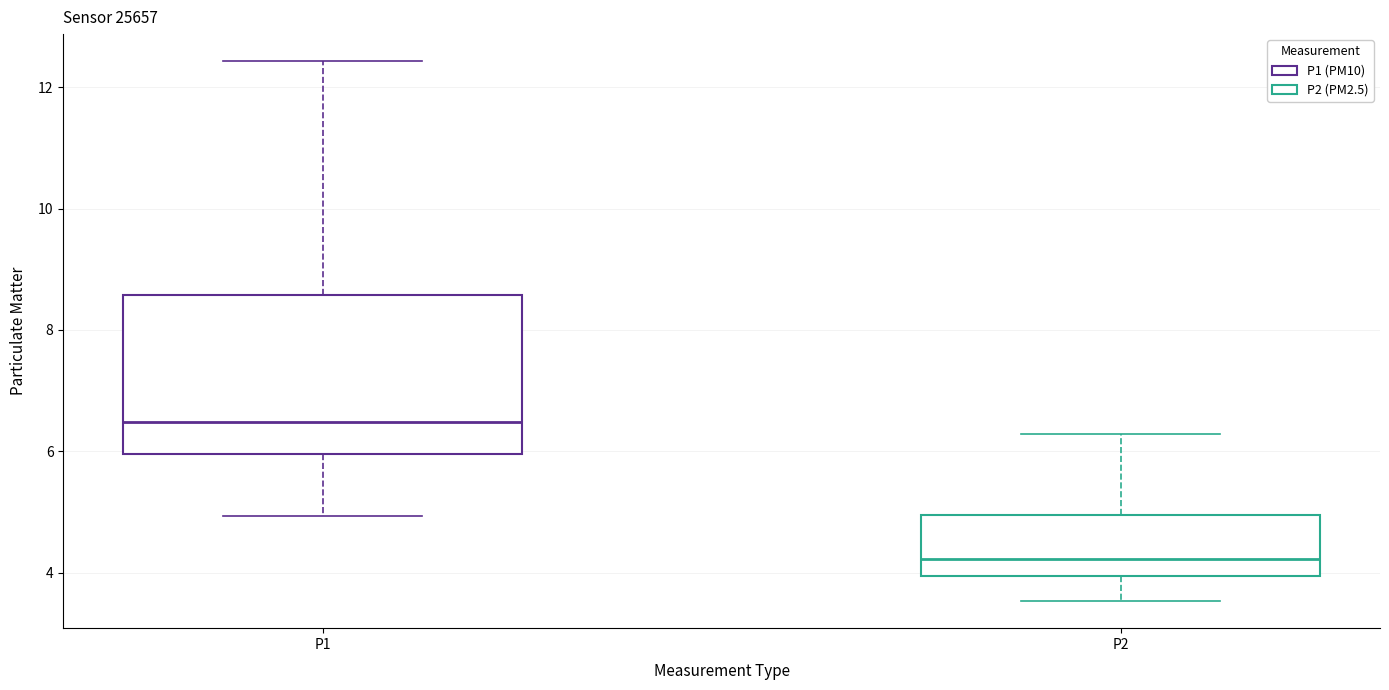

Which box's median line is the lowest?

P2